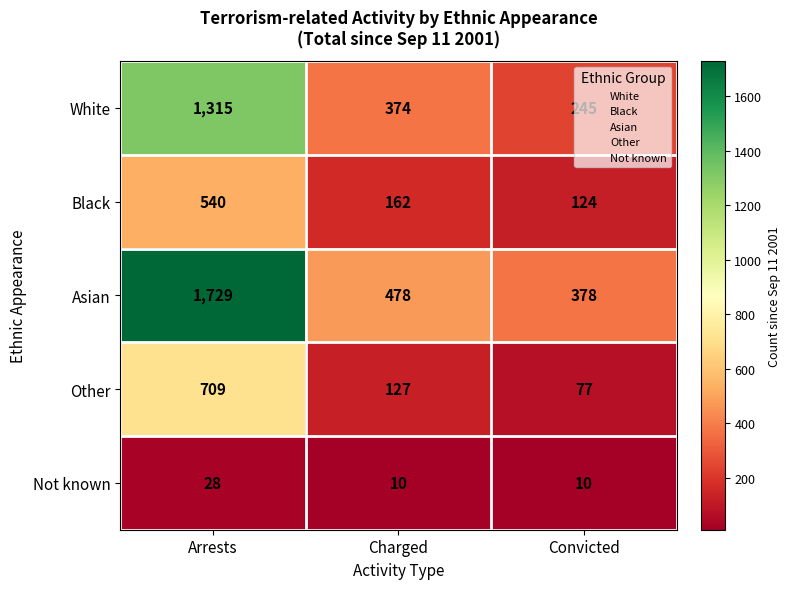

At Convicted, list the series in order from smallest to largest.

Not known, Other, Black, White, Asian